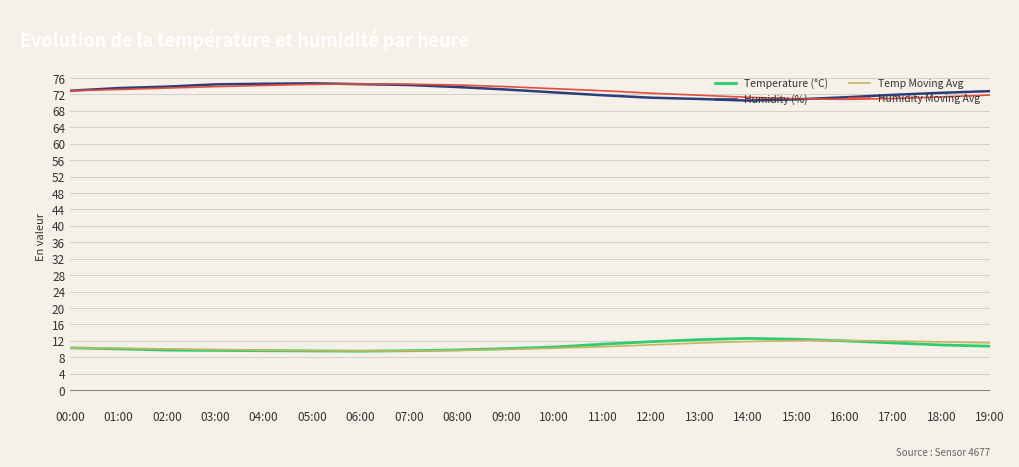

Is the value of Humidity (%) at 14:00 greater than the value of Temp Moving Avg at 00:00?

Yes